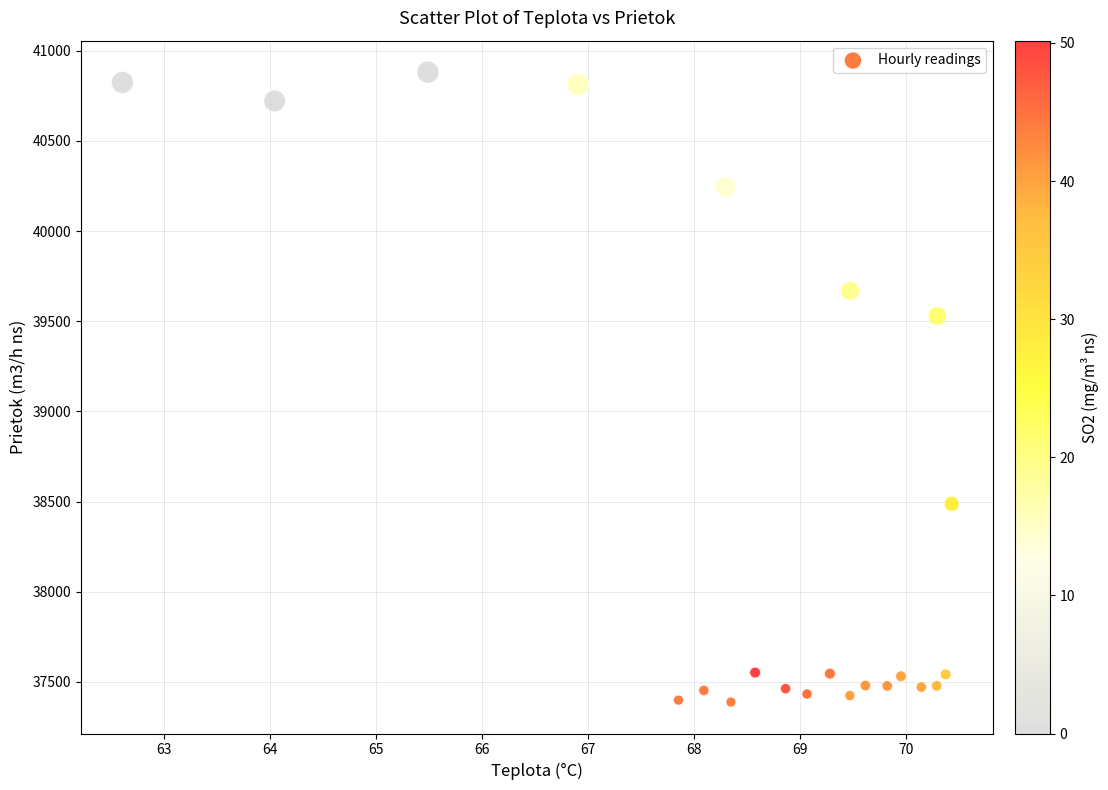

What Y value in the scatter plot is closest to 39135?

39529.1